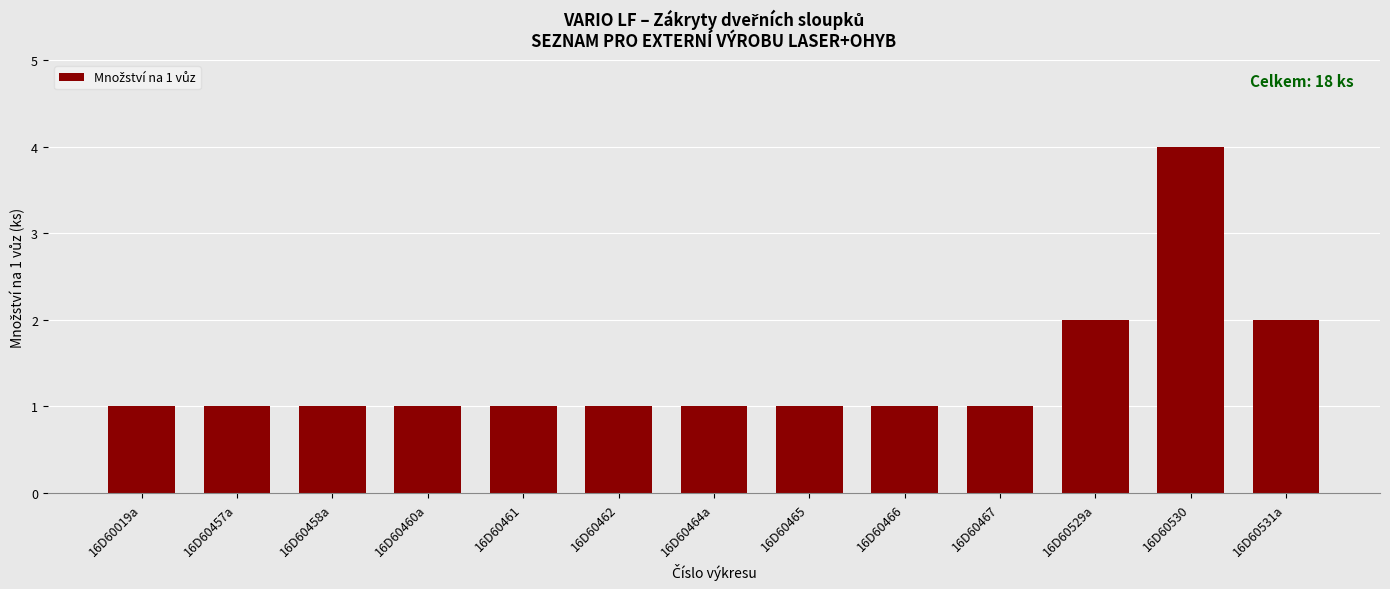

What is the difference between the second highest and second lowest values?

1